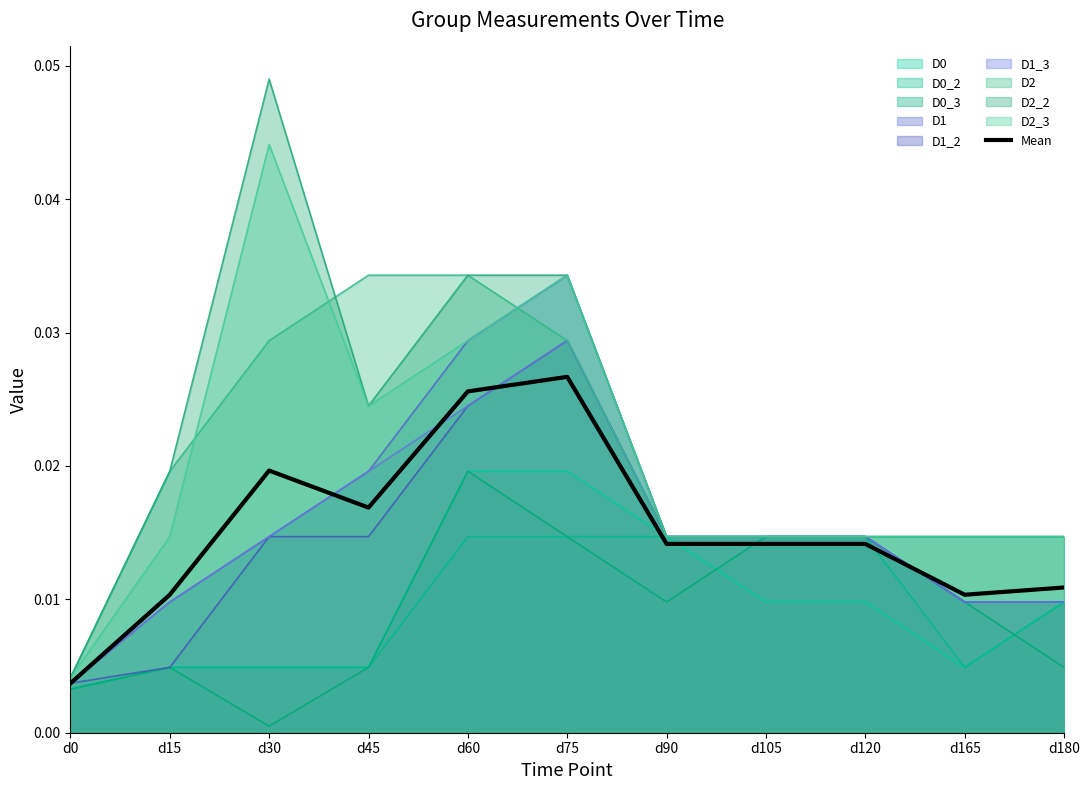

List the labels in order of value, smallest first.

d0, d15, d165, d180, d90, d105, d120, d45, d30, d60, d75